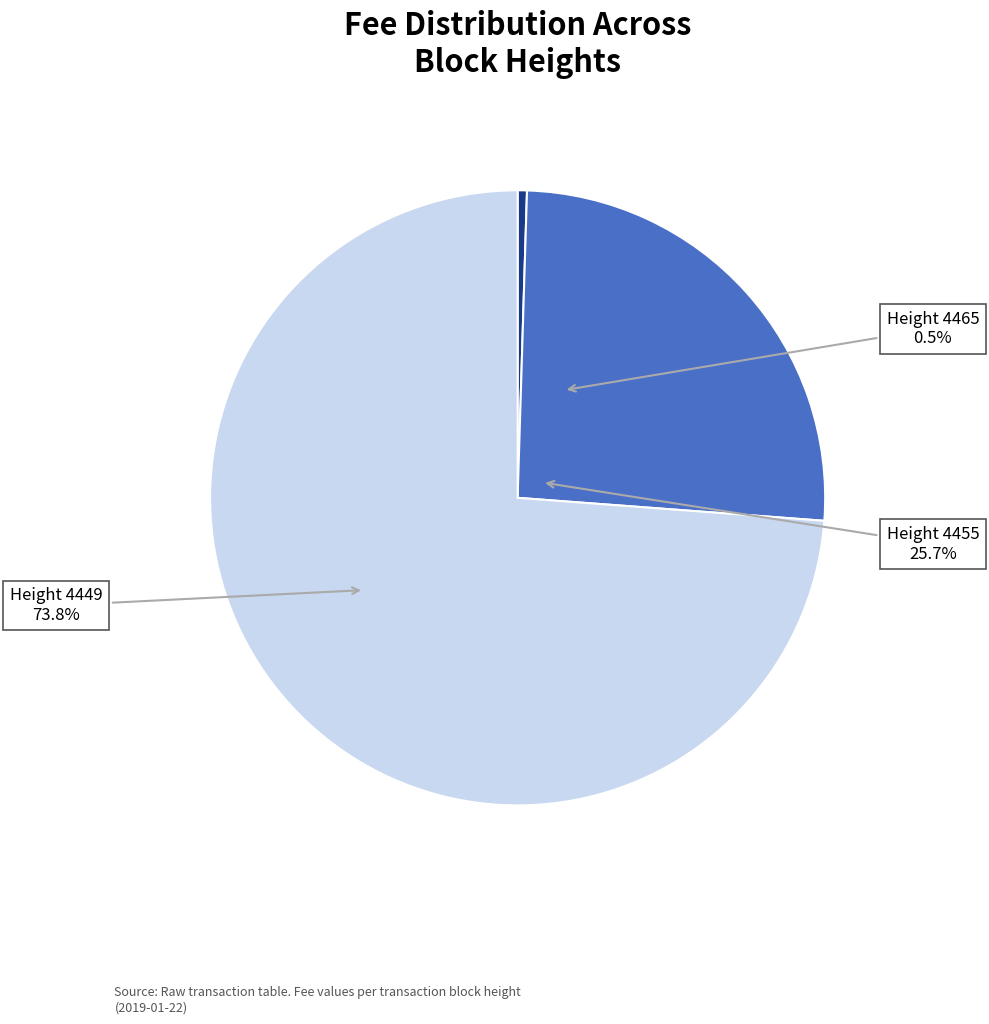

To the nearest percent, what percentage of the pie is 4449?

74%